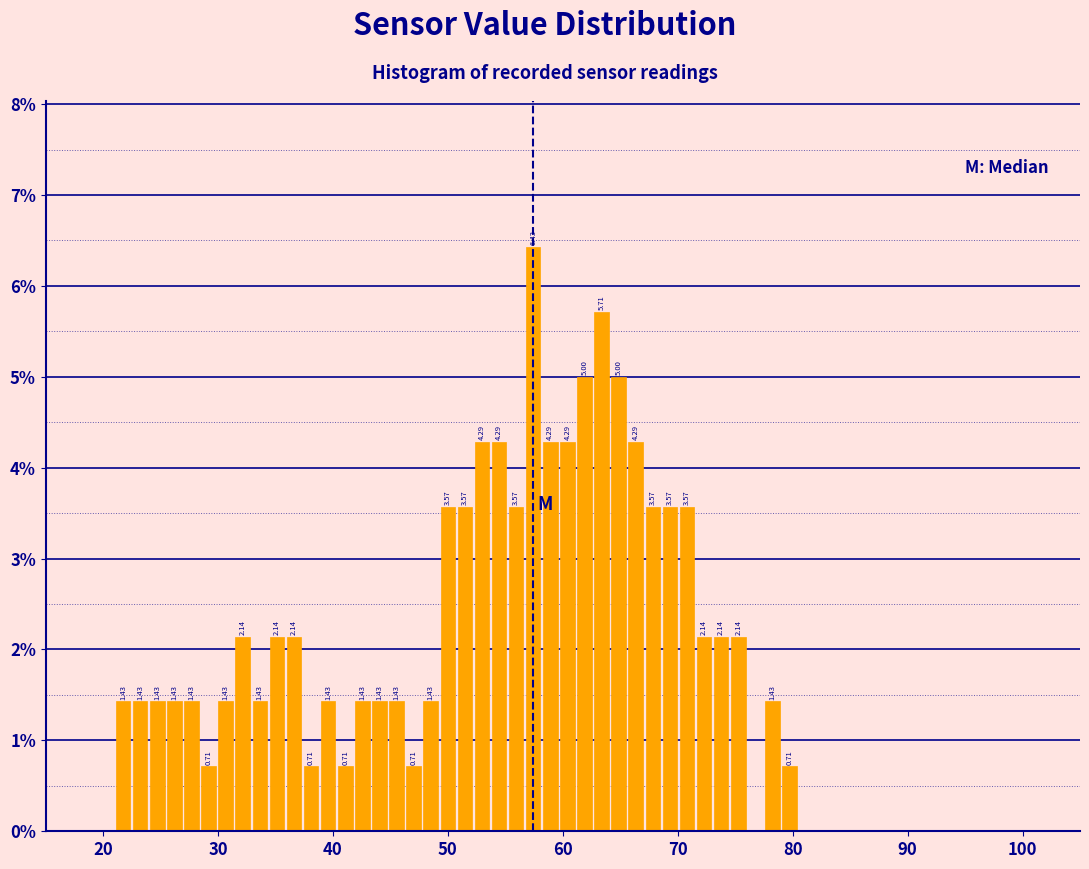

Read against the x-axis, roughly where is the centre of the tallest bar?

57